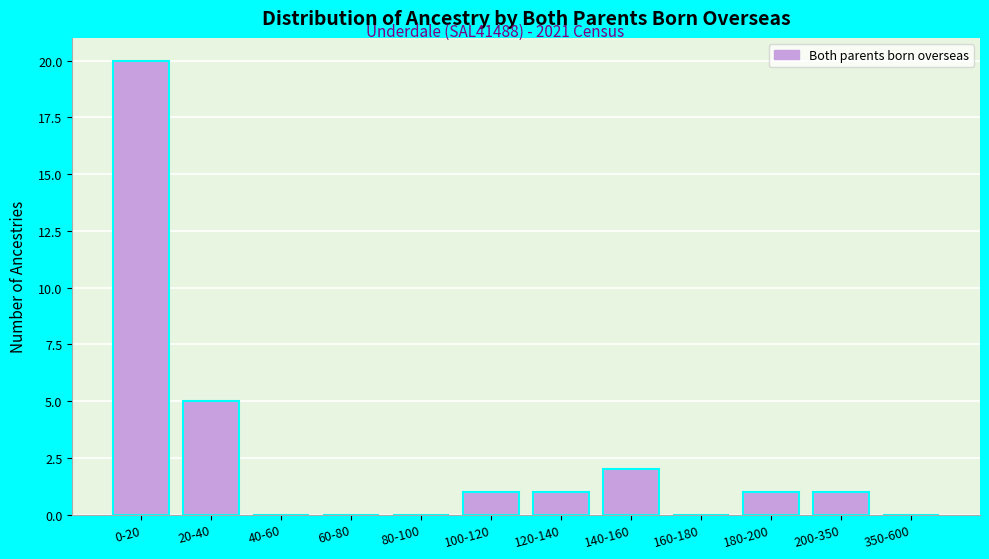

Reading right to left, extract all data points from this chart.

350-600=0	200-350=1	180-200=1	160-180=0	140-160=2	120-140=1	100-120=1	80-100=0	60-80=0	40-60=0	20-40=5	0-20=20